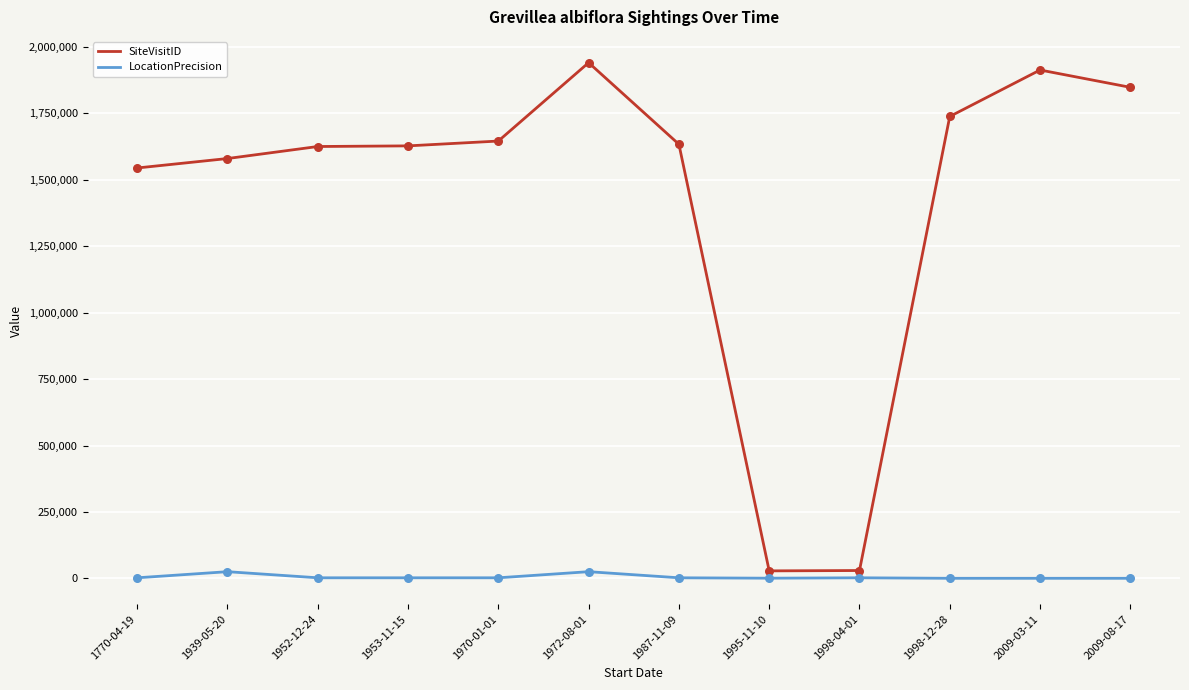

Which series has the largest range (max minus min)?

SiteVisitID